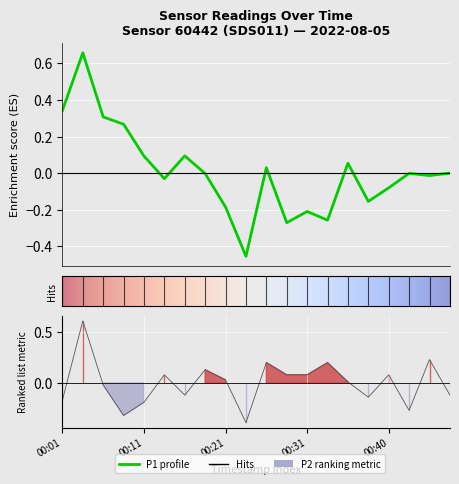

Where does the data first go above 0?

00:04